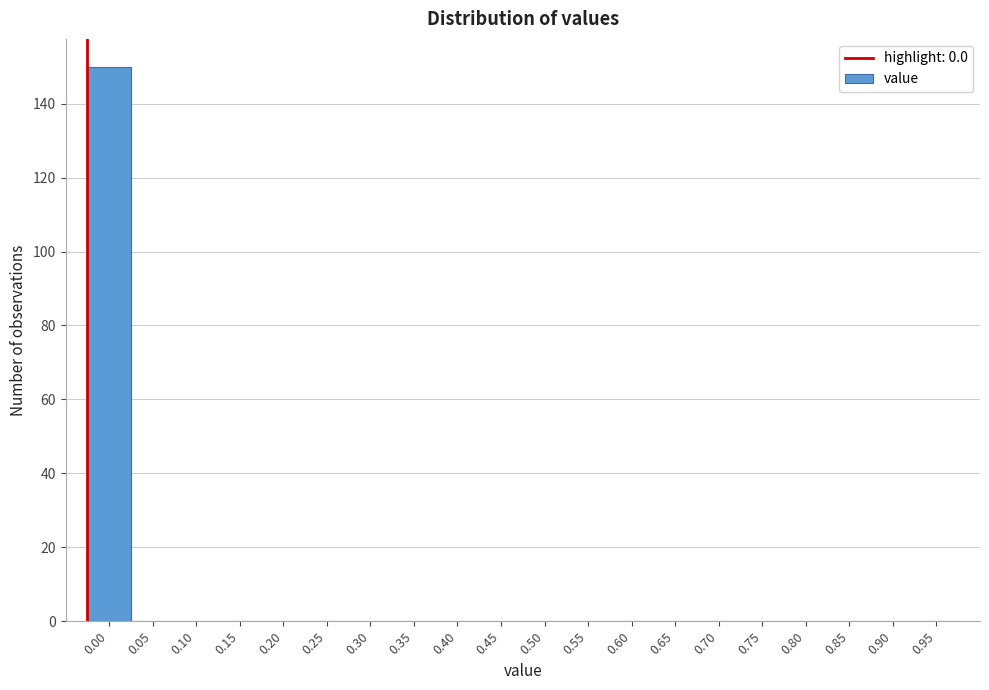

Reading left to right, list all the values displayed in this chart.

0.00=150	0.05=0	0.10=0	0.15=0	0.20=0	0.25=0	0.30=0	0.35=0	0.40=0	0.45=0	0.50=0	0.55=0	0.60=0	0.65=0	0.70=0	0.75=0	0.80=0	0.85=0	0.90=0	0.95=0